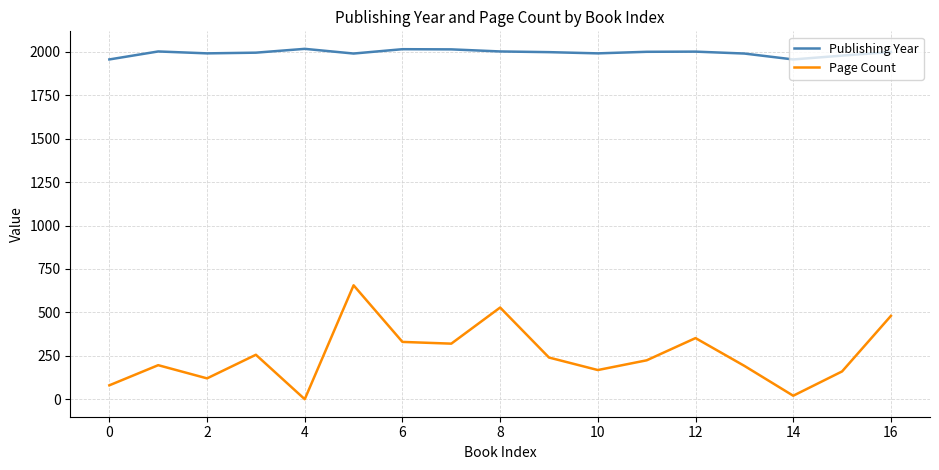

Which series has the largest range (max minus min)?

Page Count